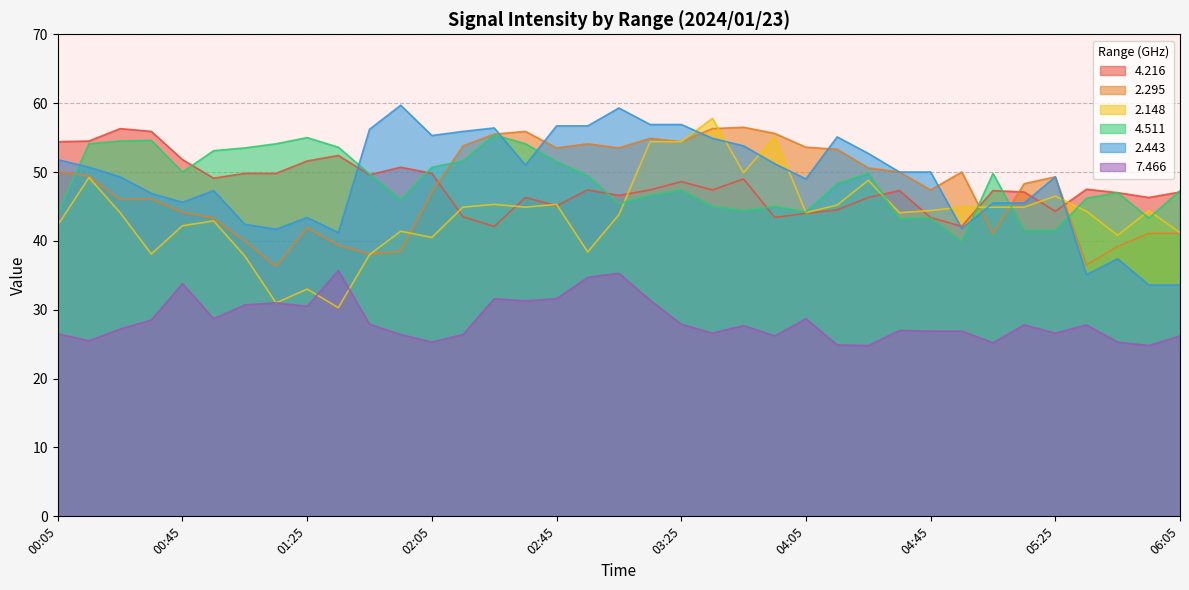

True or false:   2.443 has more than 0 points higher than both neighbors.

True